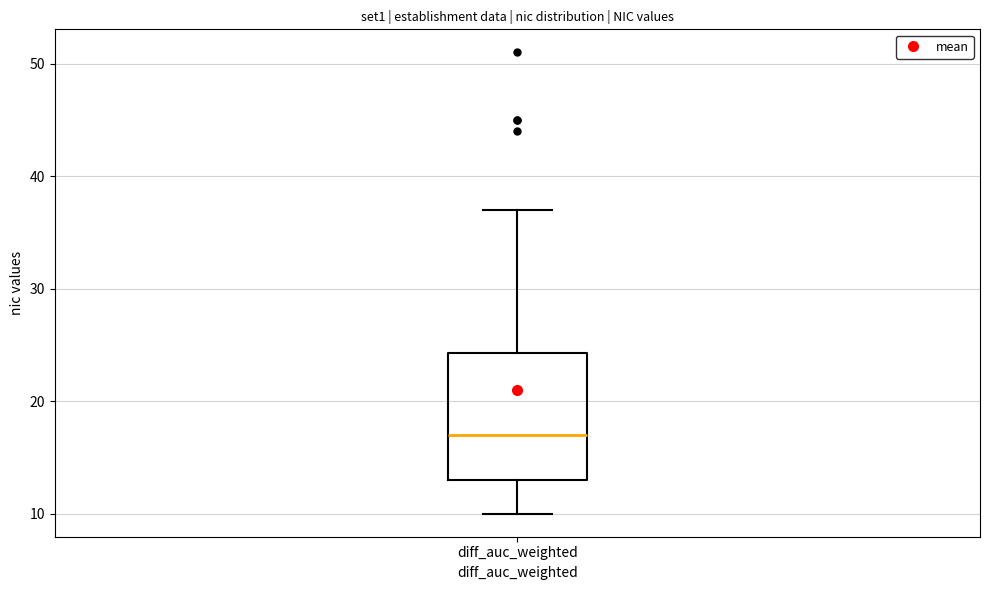

Where is the lower edge of the box for diff_auc_weighted on the y-axis? The values are not printed on the chart, so give them approximately, as read against the axis.

13